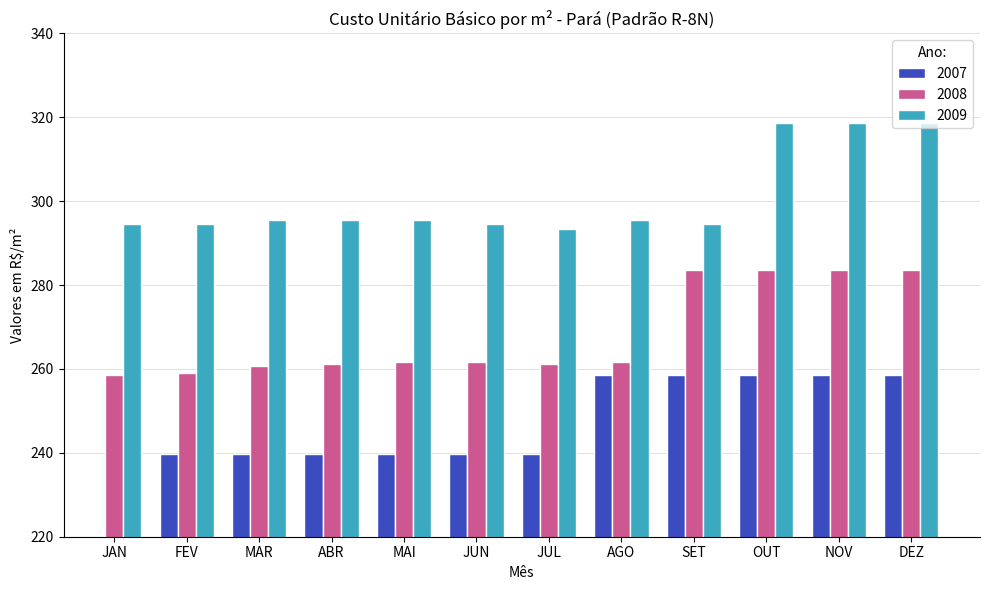

At which label does 2008 first exceed 261?

ABR